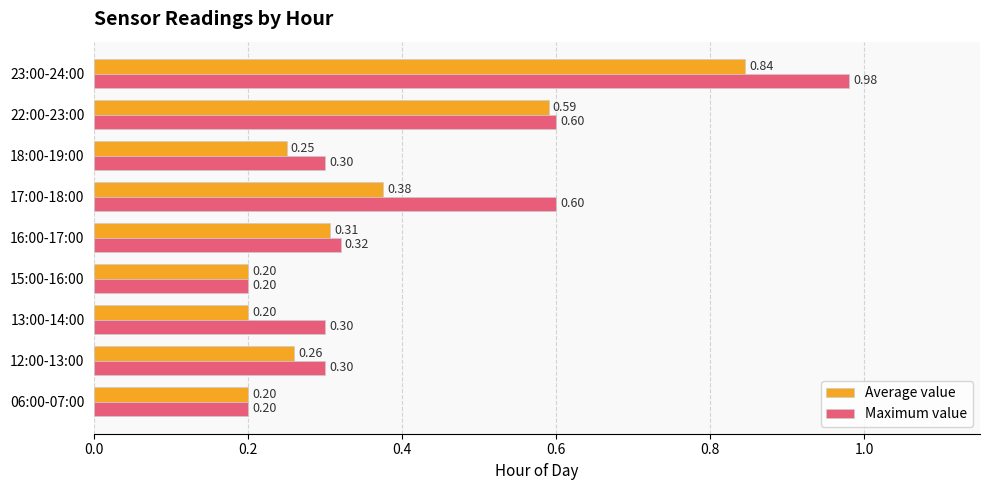

What is the sum of all Maximum value values?

3.8